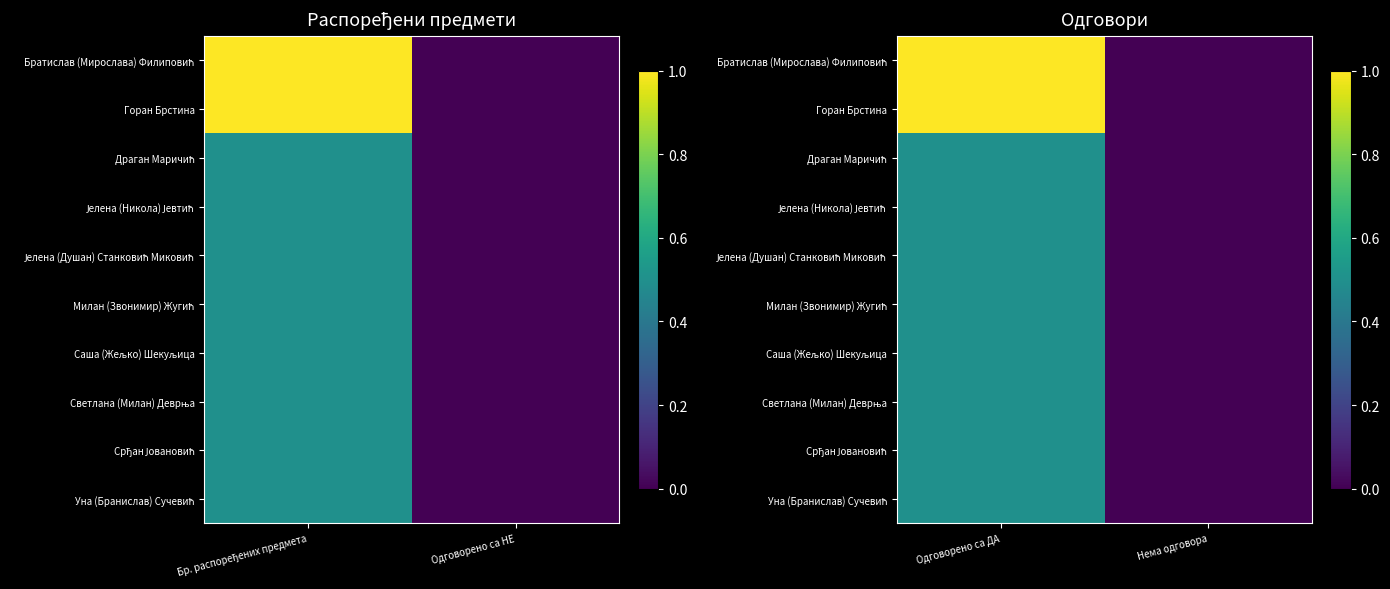

Is it true that Братислав (Мирослава) Филиповић equals 1.0 at Одговорено са ДА?

True